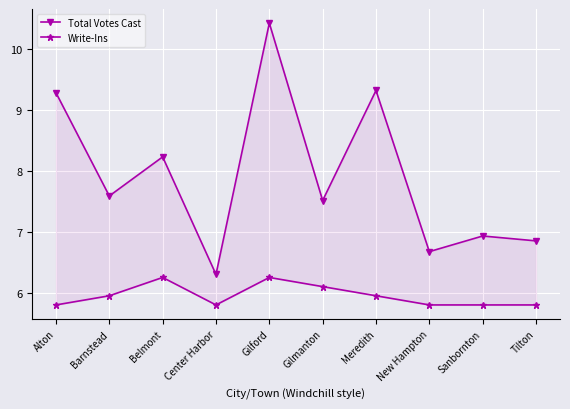

True or false: Total Votes Cast and Write-Ins cross at least once.

False